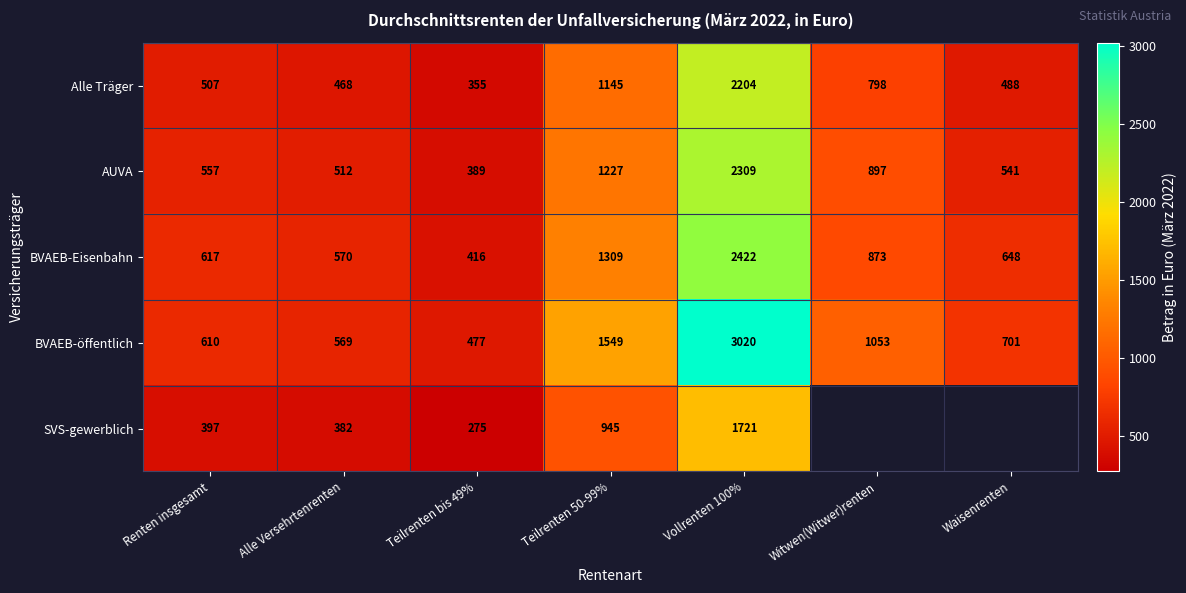

Rank the categories by AUVA value from highest to lowest.

Vollrenten 100%, Teilrenten 50-99%, Witwen(Witwer)renten, Renten insgesamt, Waisenrenten, Alle Versehrtenrenten, Teilrenten bis 49%